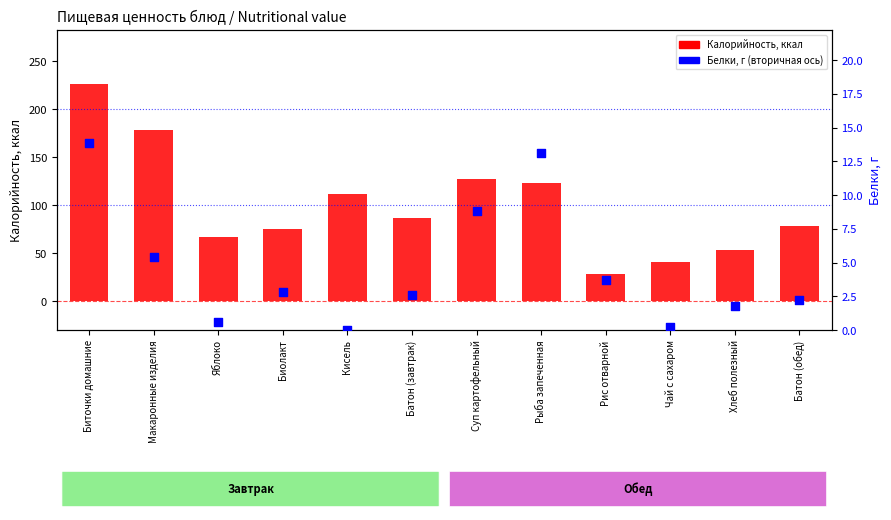

What is the total value across all series at Яблоко?

67.6